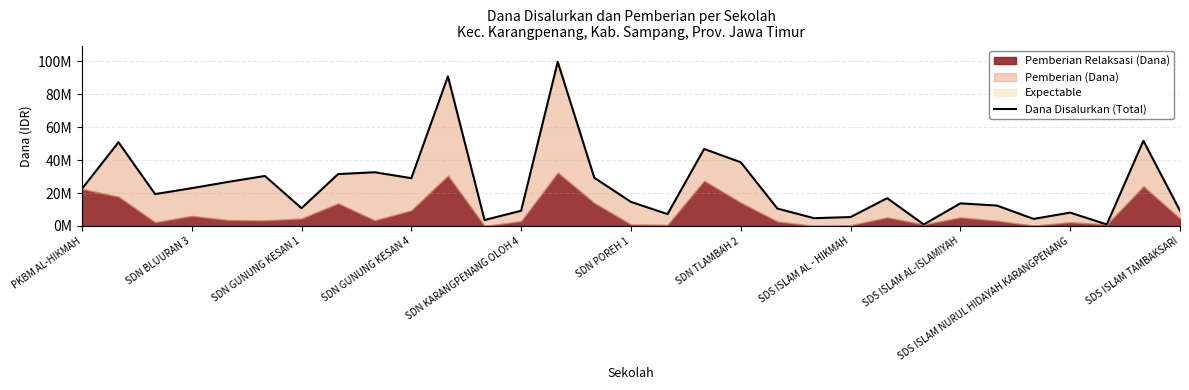

How many points are lower than both their immediate neighbors (excluding endpoints)?

9